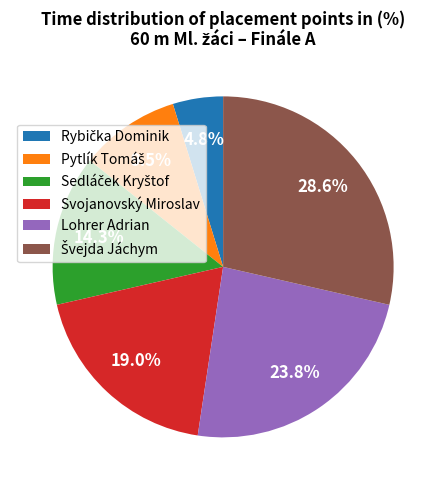

Does Lohrer Adrian represent more than half of the total?

No